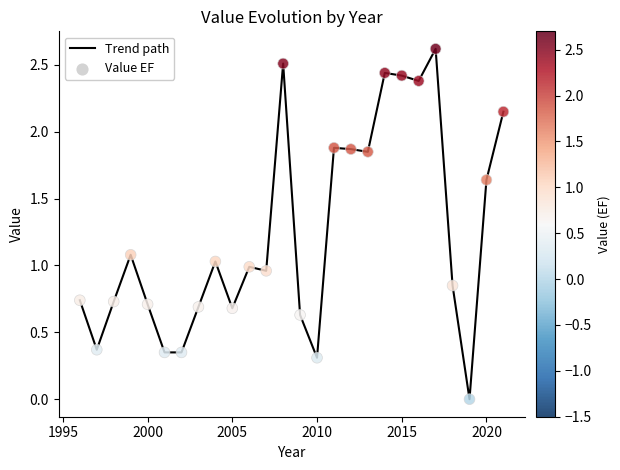

What is the greatest value displayed?

2.6